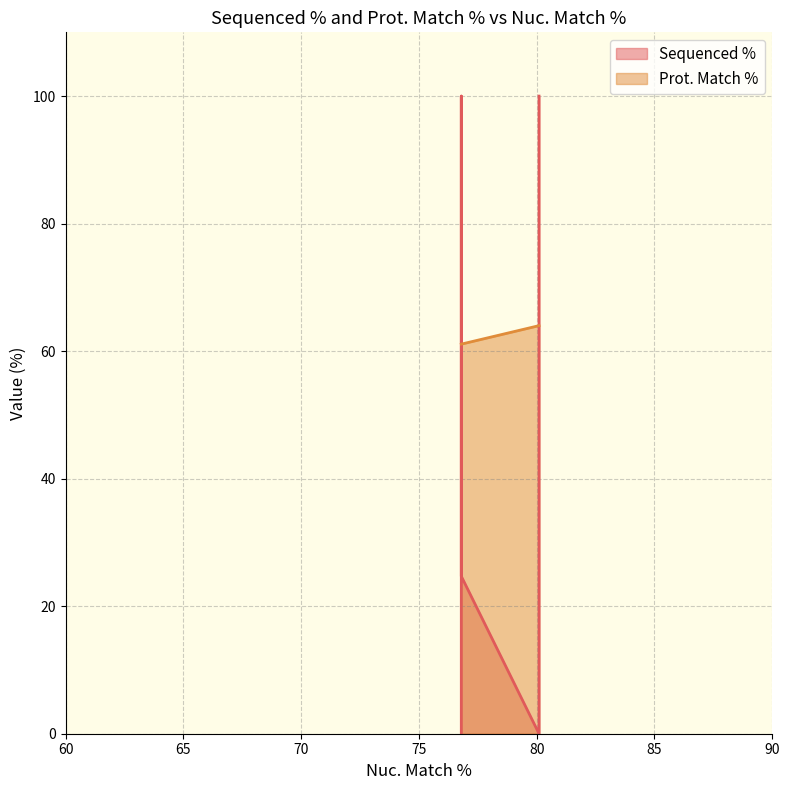

Which series has the largest total across all categories?

Prot. Match %